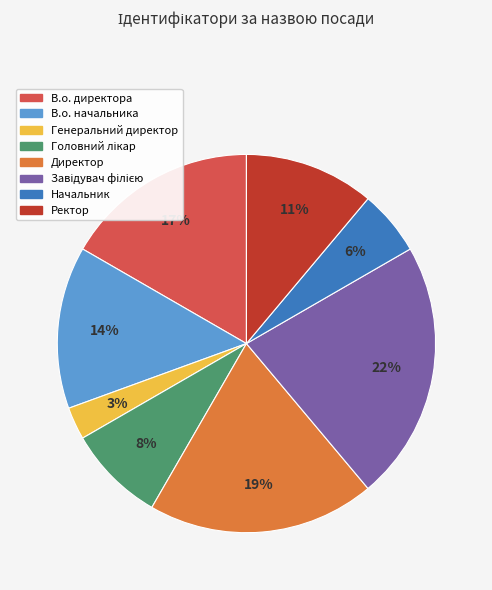

To the nearest percent, what portion does Ректор represent?

11%